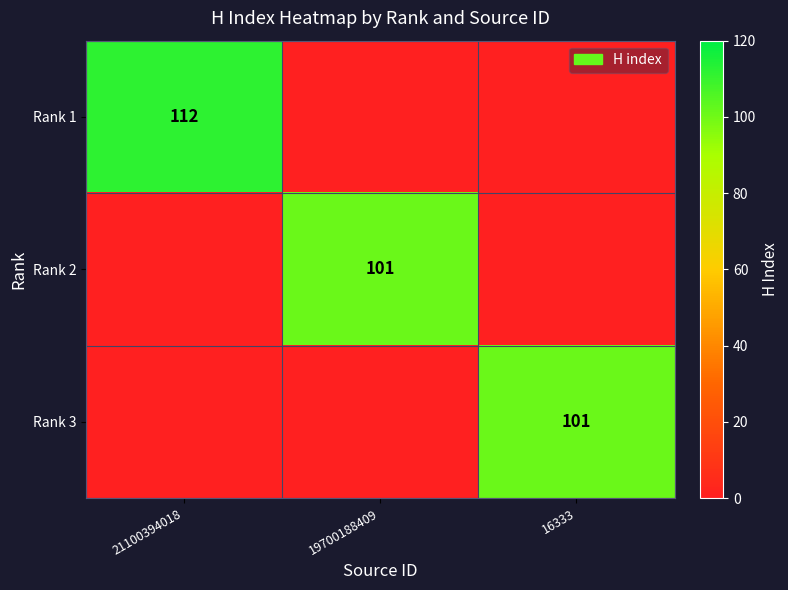

The value of Rank 1 at 21100394018 is 112. True or false?

True